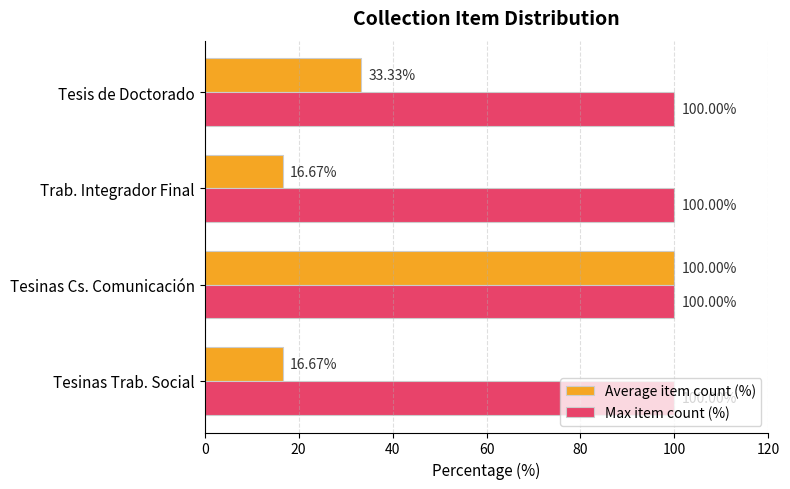

What are all the series names shown in the legend?

Average item count (%), Max item count (%)